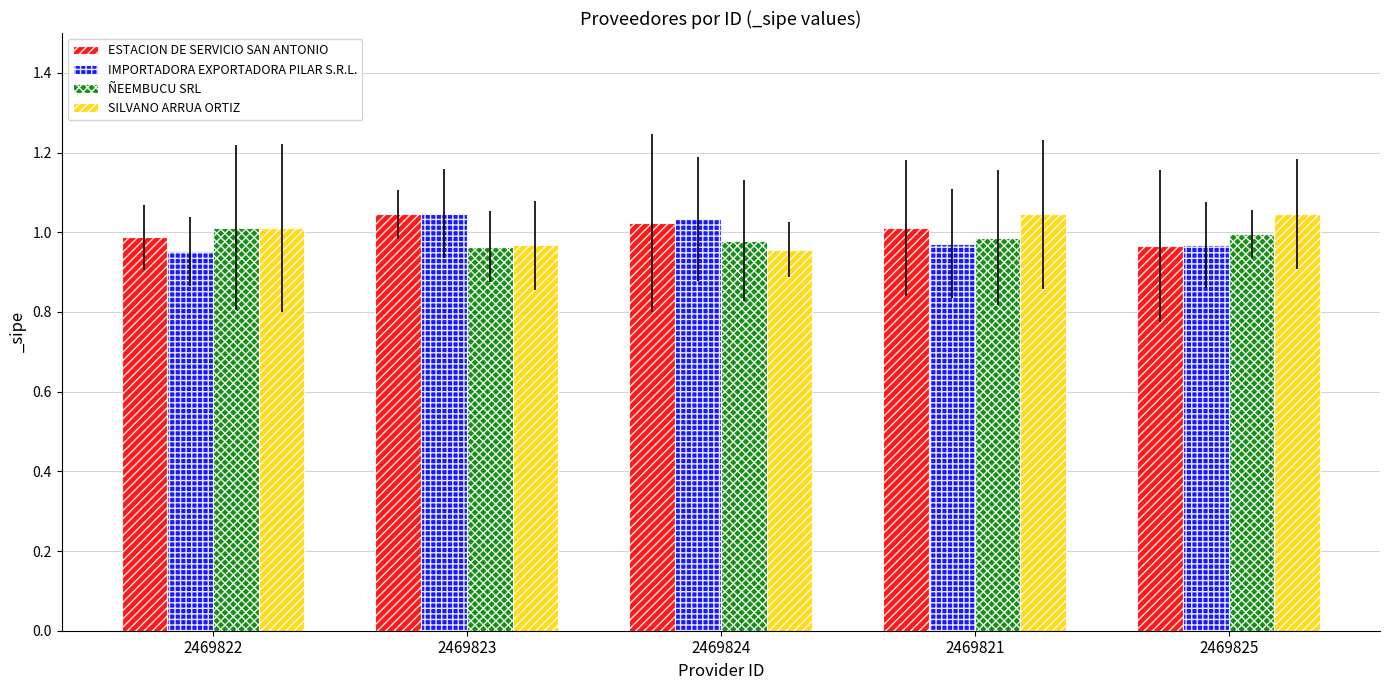

How many data points does each series have?

5